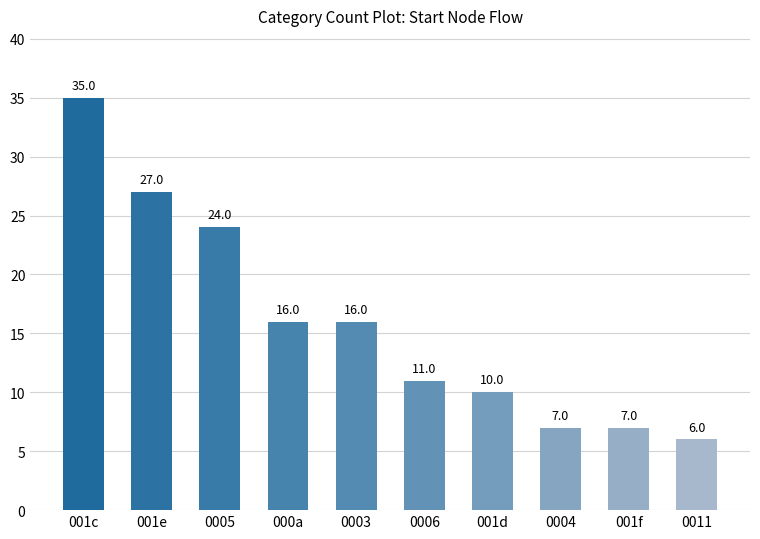

Is it true that the value at 0006 is 18?

False